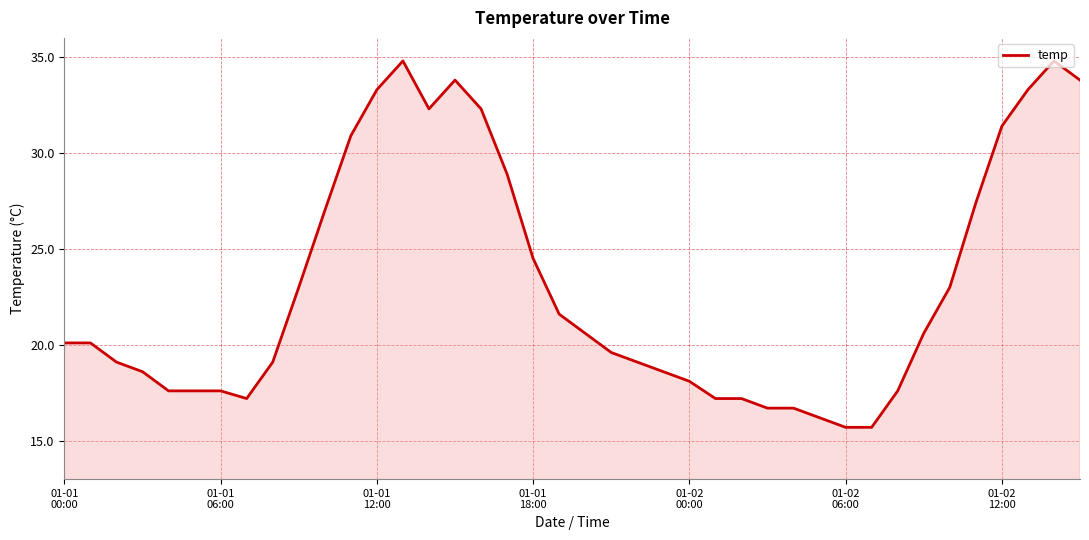

What is the difference between the maximum and minimum values?

19.1